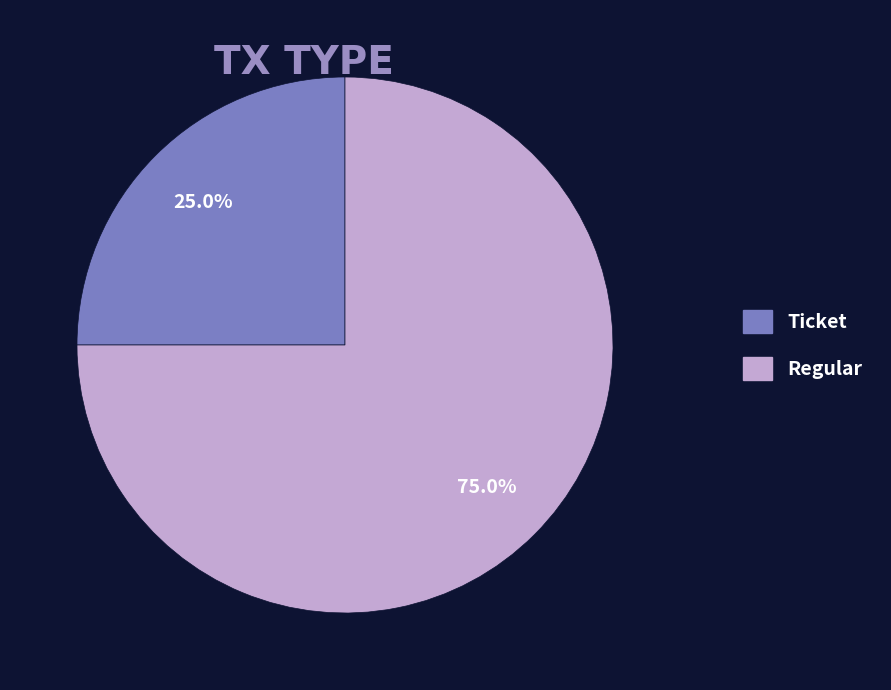

Rank the categories by value from lowest to highest.

Ticket, Regular